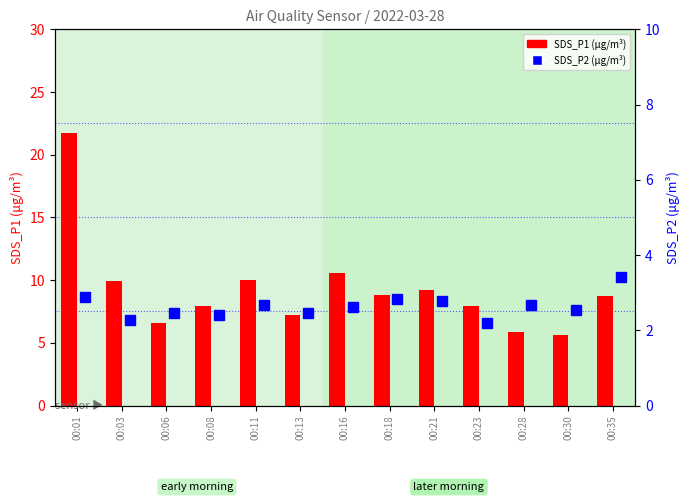

What is the total value across all series at 00:35?

12.1